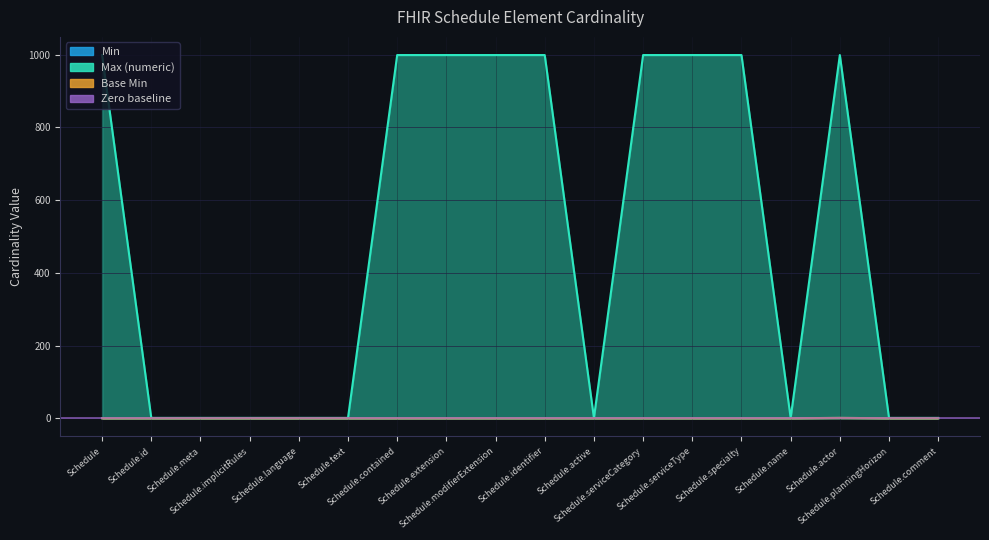

At which label is Min closest to 0?

Schedule